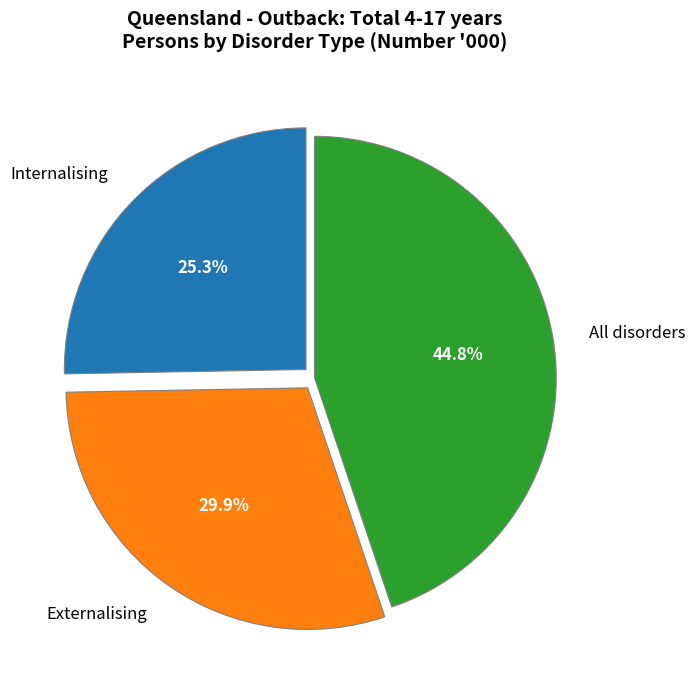

Is there a majority slice in this chart?

No